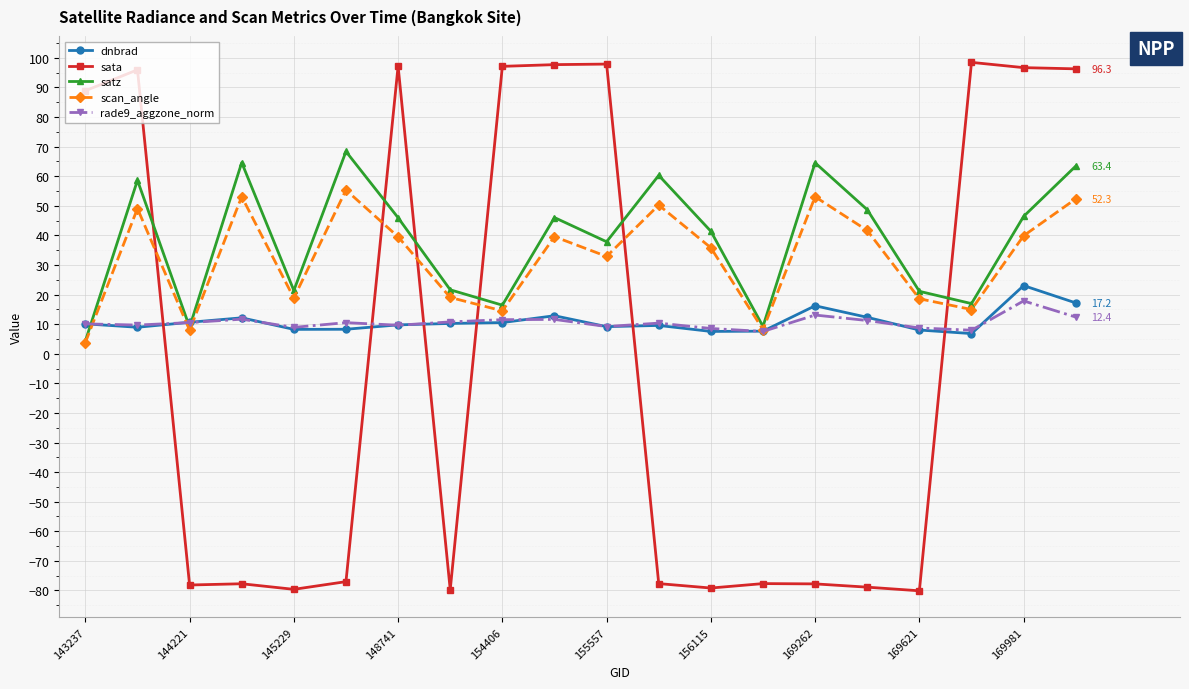

What is the minimum value shown in the chart?

-80.1